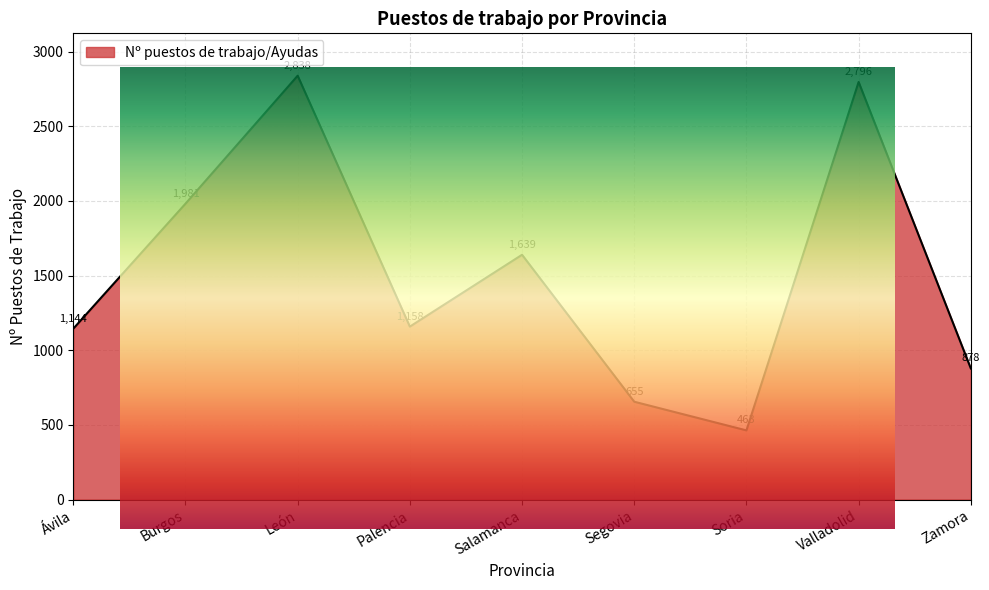

Read the value at Palencia.

1158